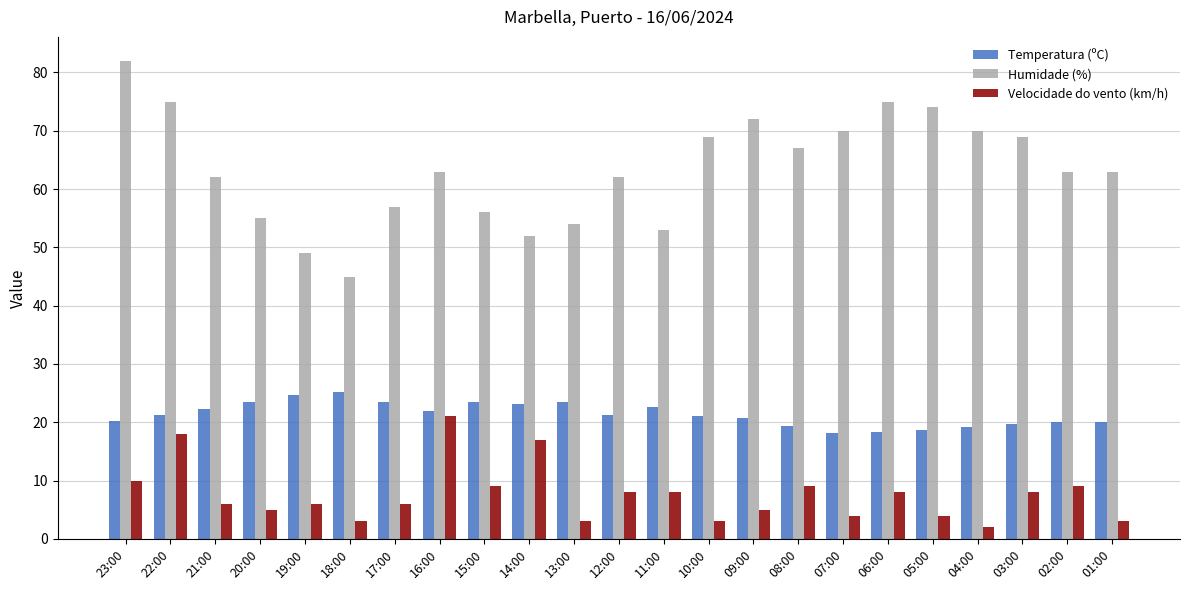

The value of Temperatura (ºC) at 18:00 is 17.2. True or false?

False